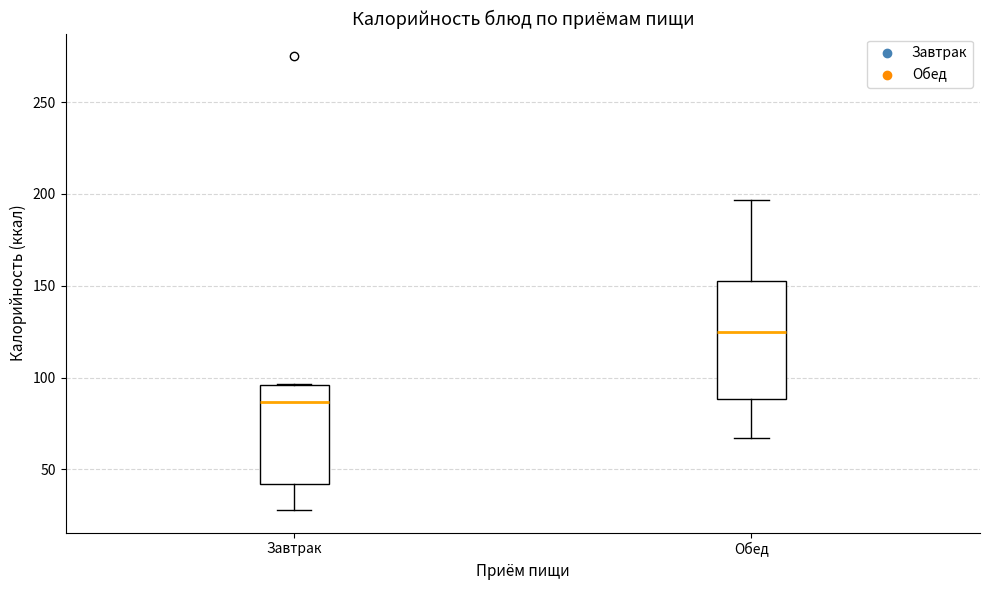

Which box's median line is the lowest?

Завтрак